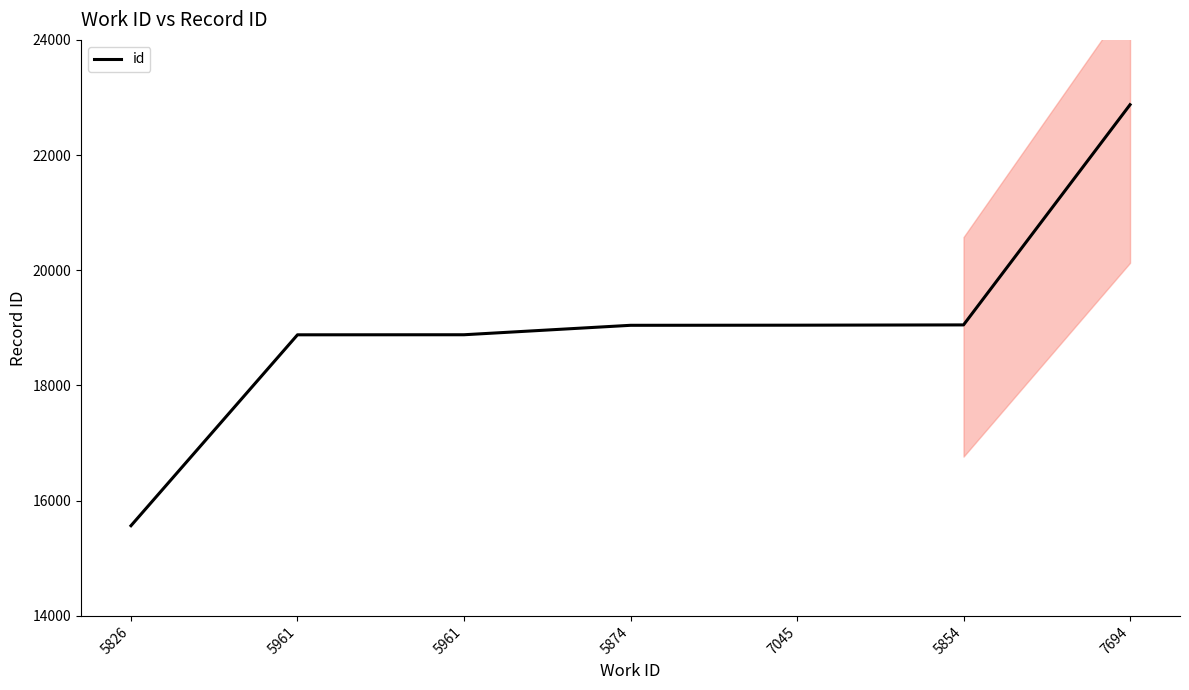

The chart shows a value of 15566 at 5826. True or false?

True